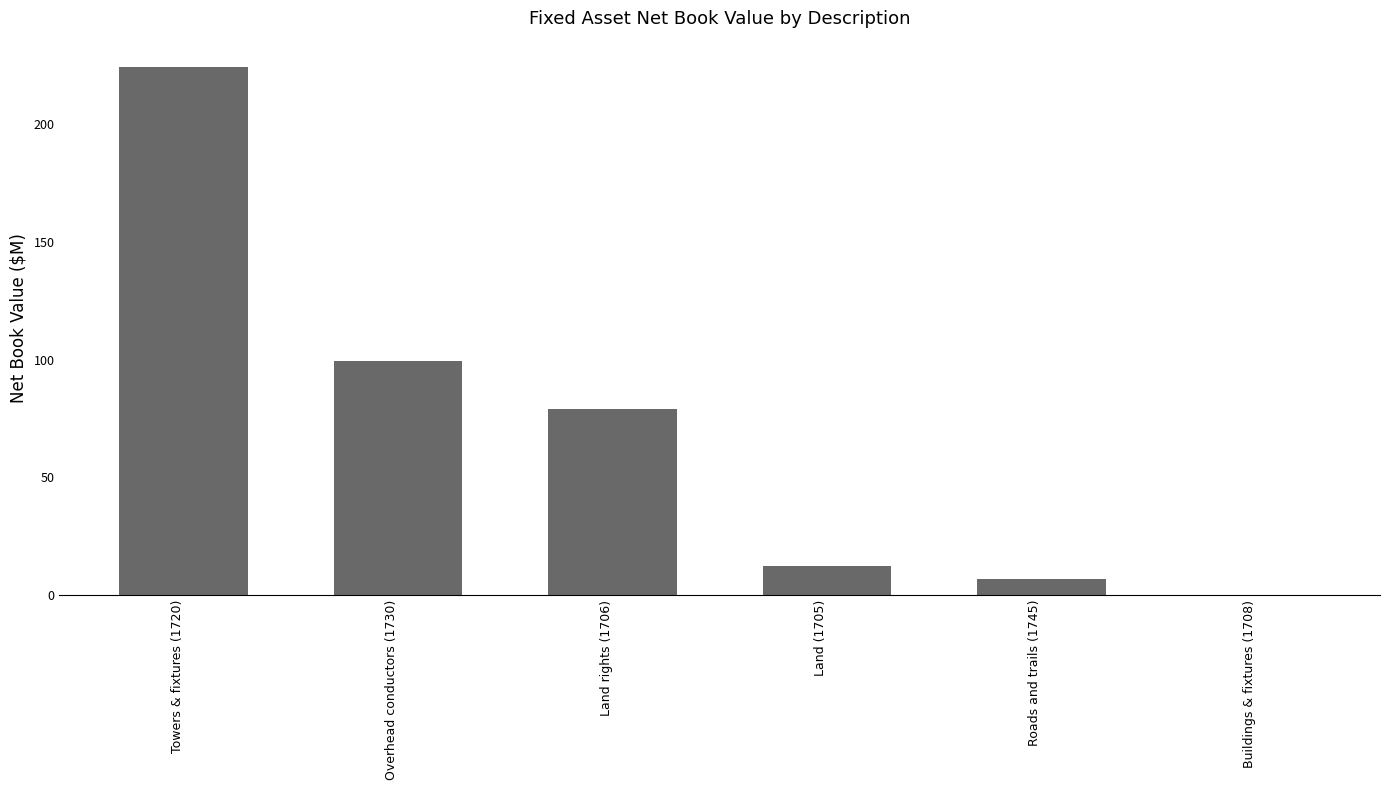

Where is the data nearest to the value 112?

Overhead conductors (1730)